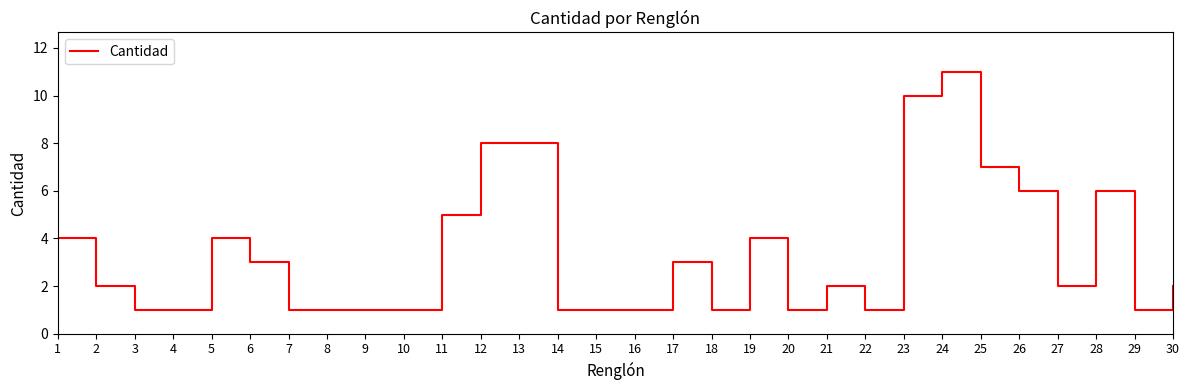

What is the difference between the maximum and minimum values?

10